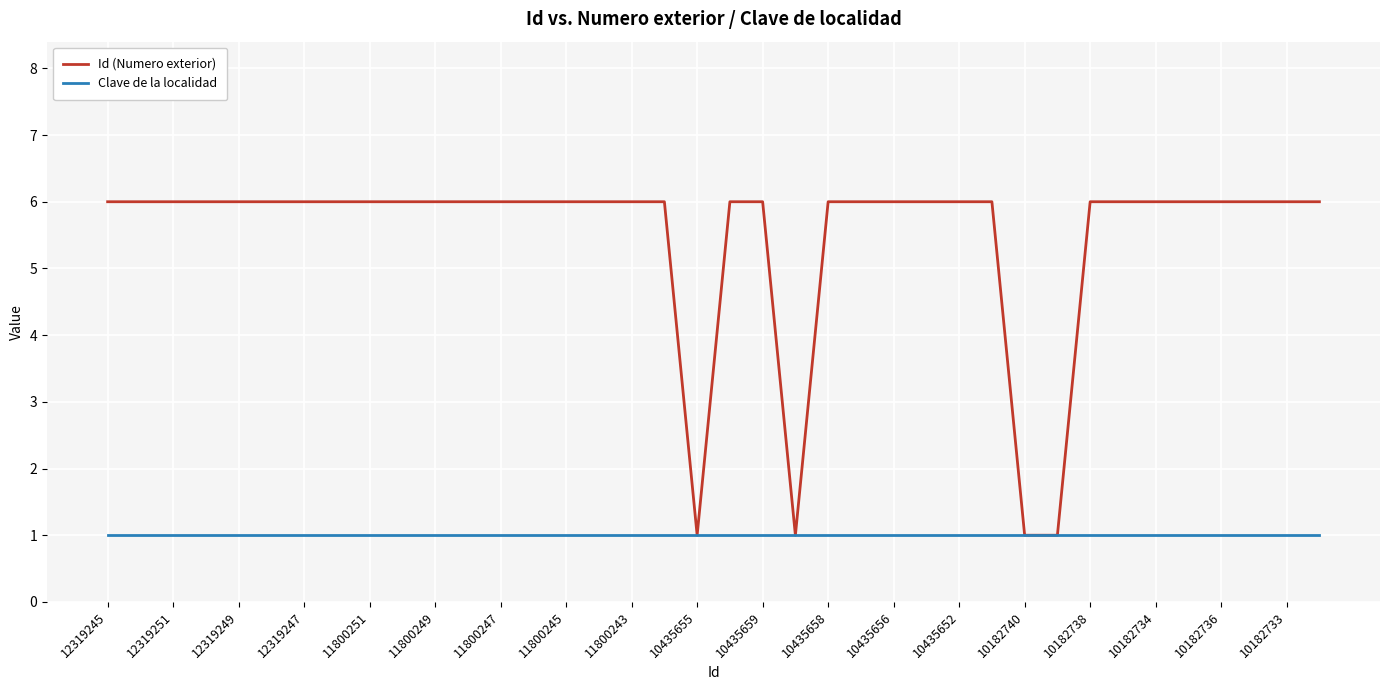

What is the highest value of the Id (Numero exterior) series?

6